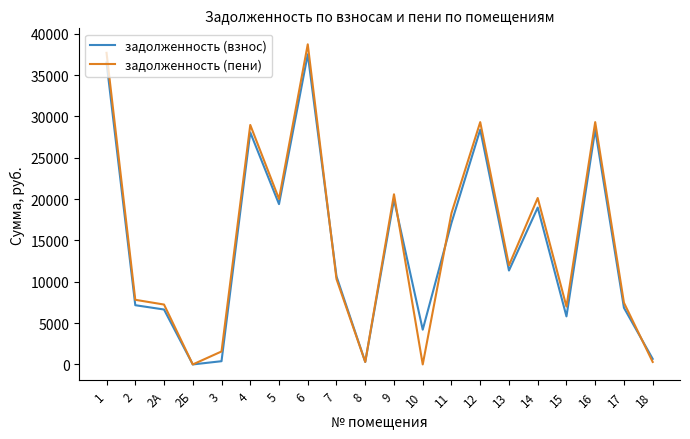

Rank the series by their average value, from lowest to highest.

задолженность (взнос), задолженность (пени)